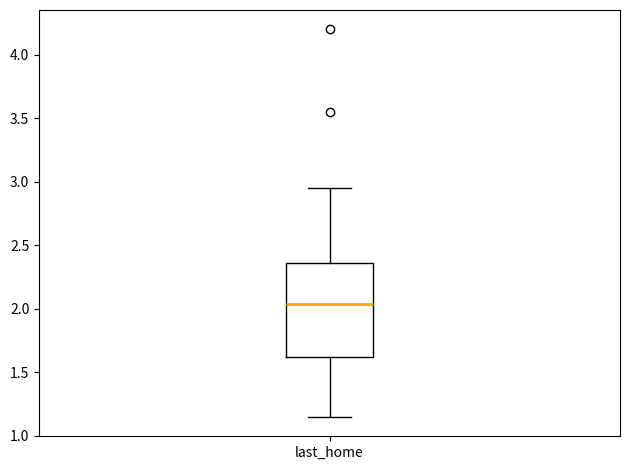

Read this box plot against the y-axis: the position of the median line, the range covered by the box, and the ends of both whiskers. The values are not printed on the chart, so give them approximately, as read against the axis.

median 2.05, box 1.65 to 2.35, whiskers 1.15 to 2.95